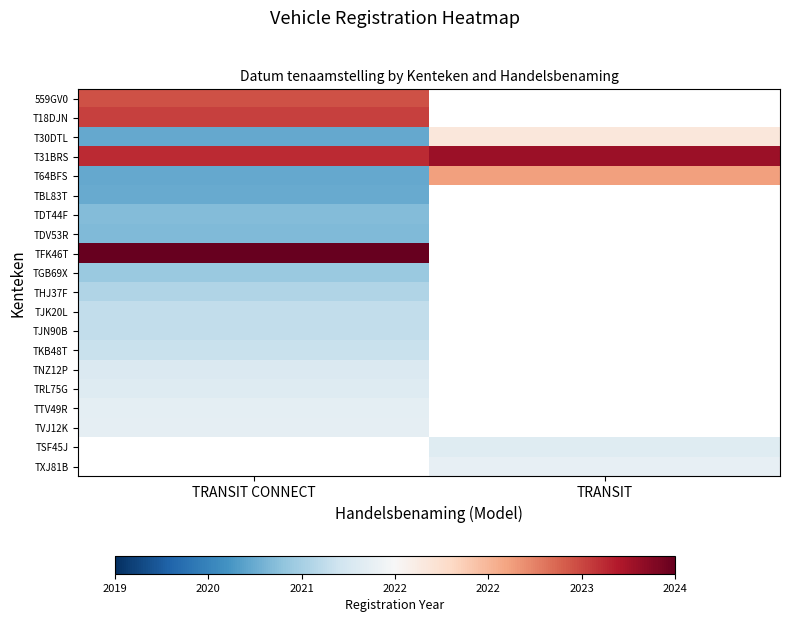

At which label does TJN90B reach its peak?

TRANSIT CONNECT